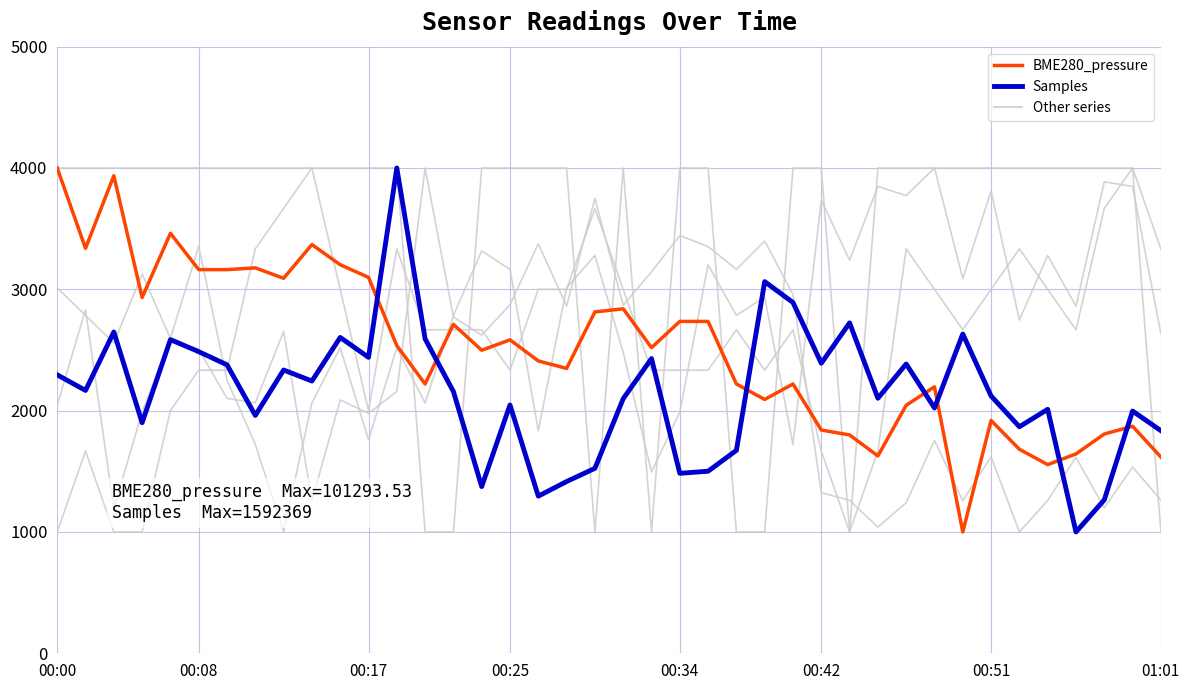

Is this an area chart (filled region under the line)?

No